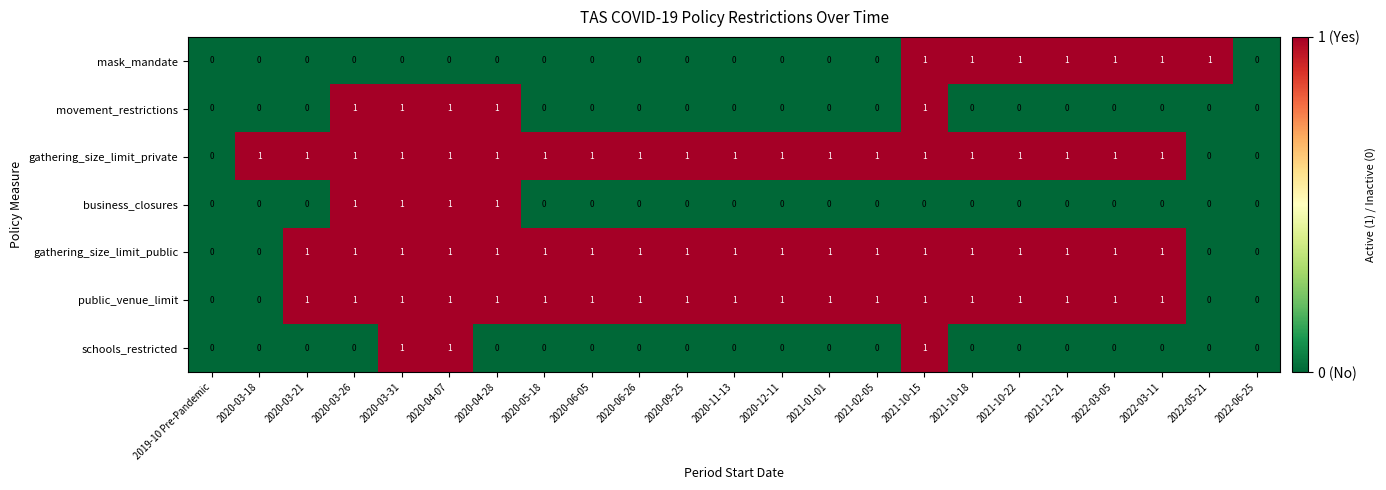

The gathering_size_limit_public series shows 1 at 2021-02-05. True or false?

True